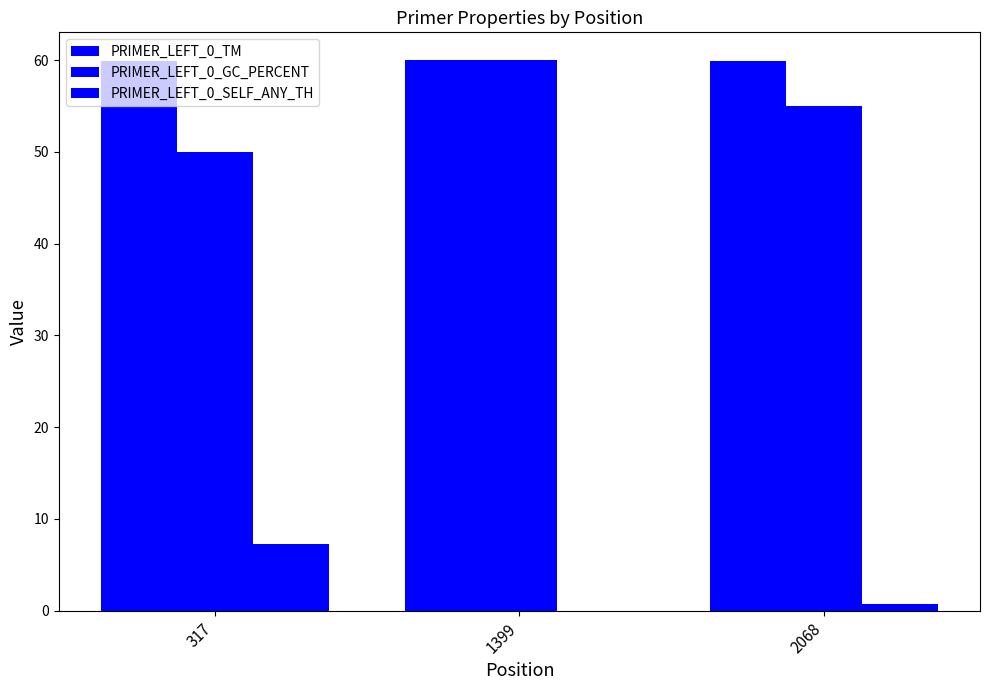

How many groups of bars are there?

3